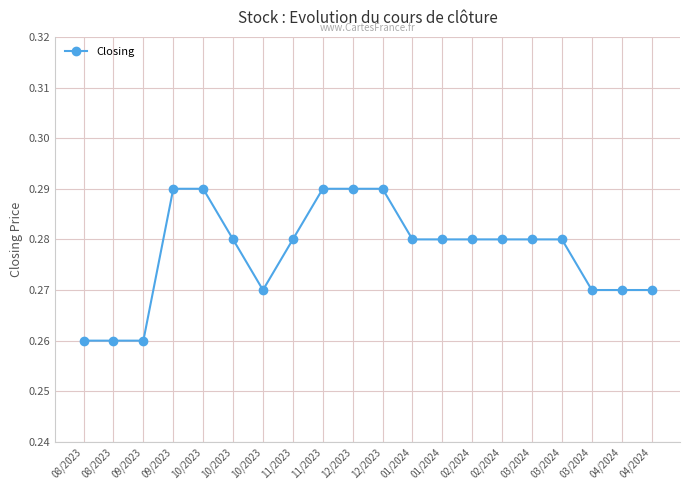

Rank the categories by value from lowest to highest.

08/2023, 08/2023, 09/2023, 10/2023, 03/2024, 04/2024, 04/2024, 10/2023, 11/2023, 01/2024, 01/2024, 02/2024, 02/2024, 03/2024, 03/2024, 09/2023, 10/2023, 11/2023, 12/2023, 12/2023